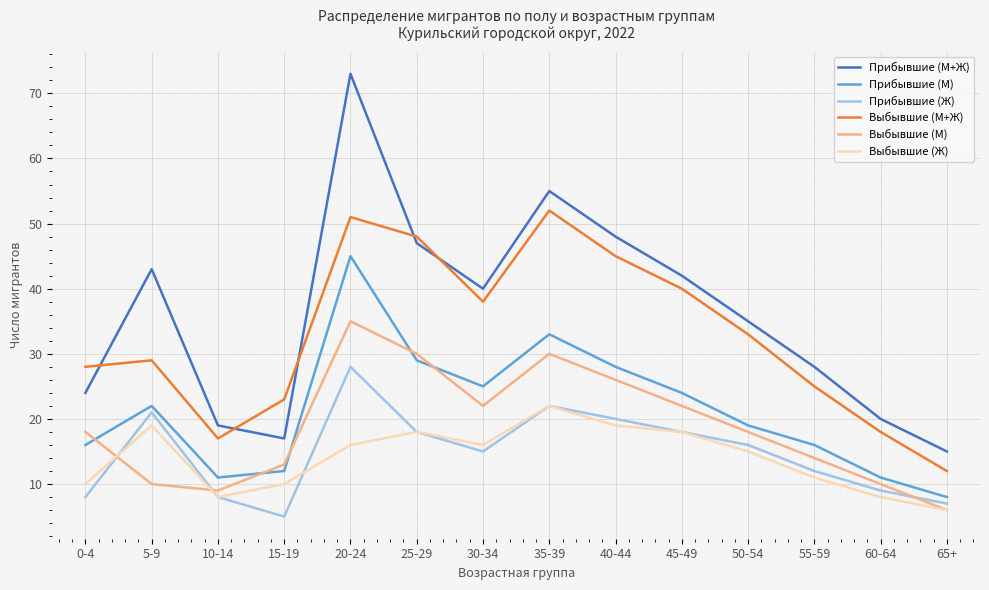

What is the sum of all Выбывшие (М) values?

263